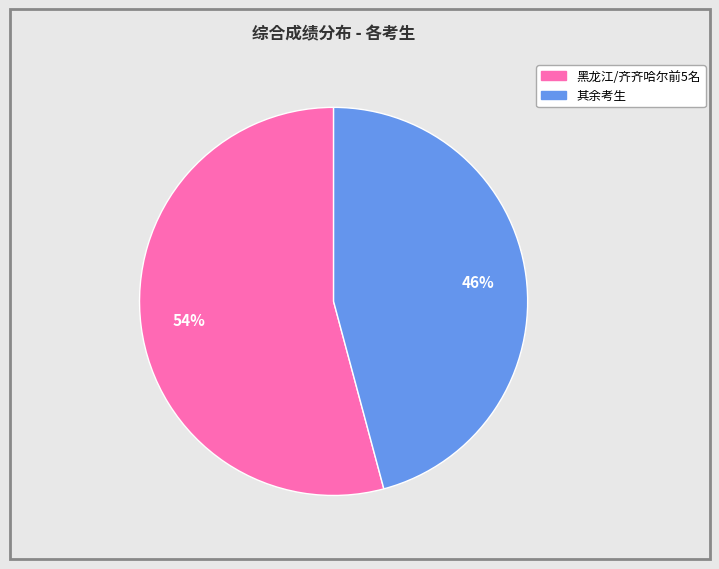

To the nearest percent, what is the average slice percentage?

50%